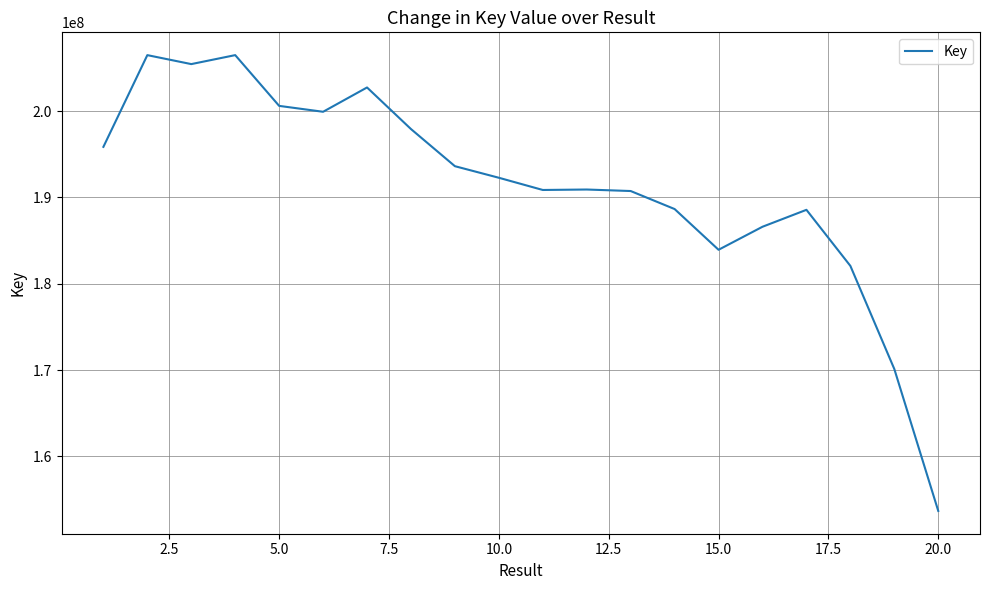

What is the minimum value shown in the chart?

153674982